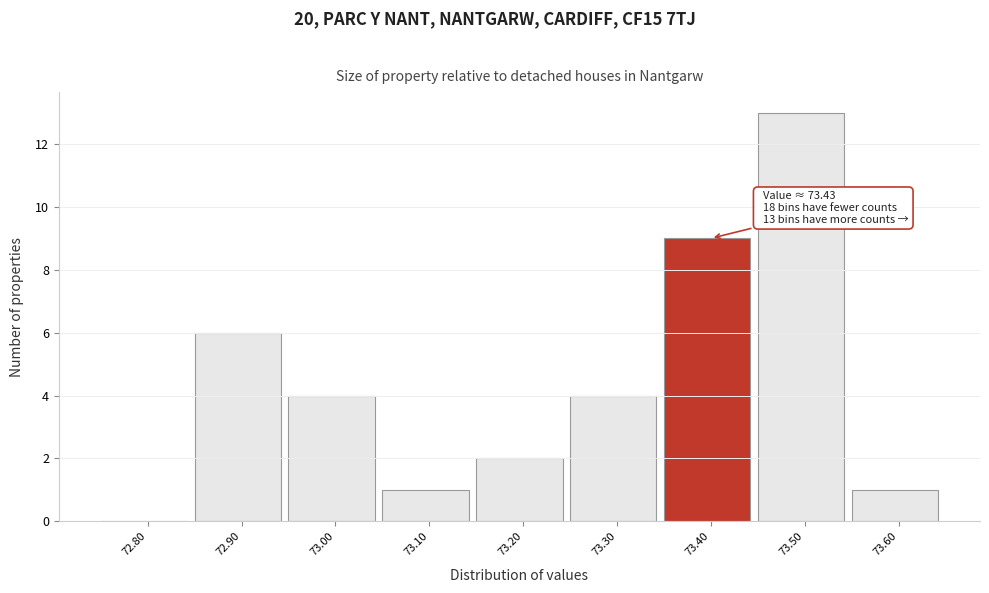

Reading left to right, list all the values displayed in this chart.

72.80=0	72.90=6	73.00=4	73.10=1	73.20=2	73.30=4	73.40=9	73.50=13	73.60=1